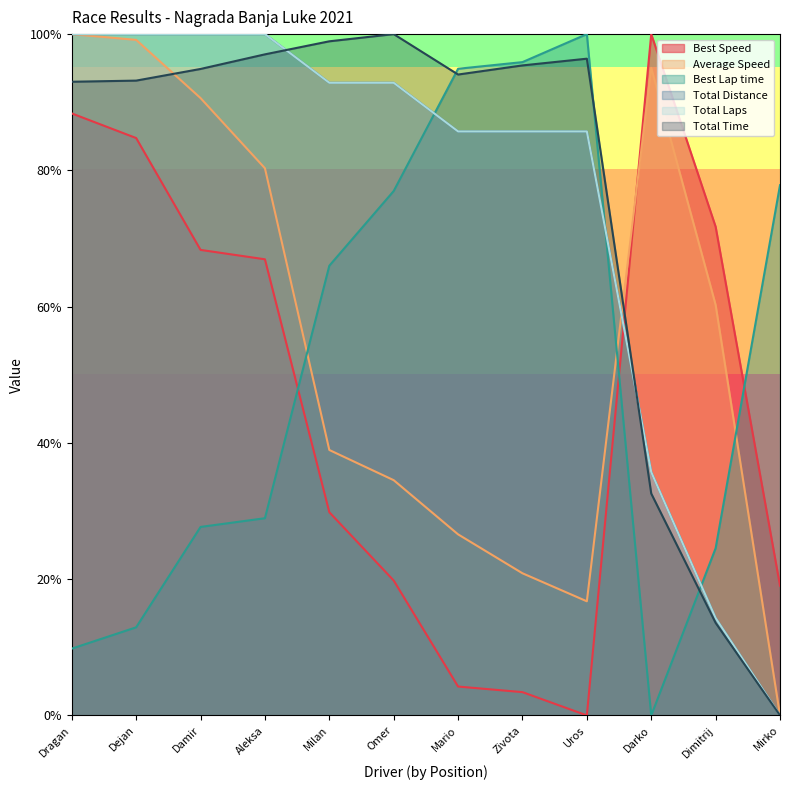

Between which two adjacent categories do Best Speed and Average Speed first intersect?

Uros and Darko